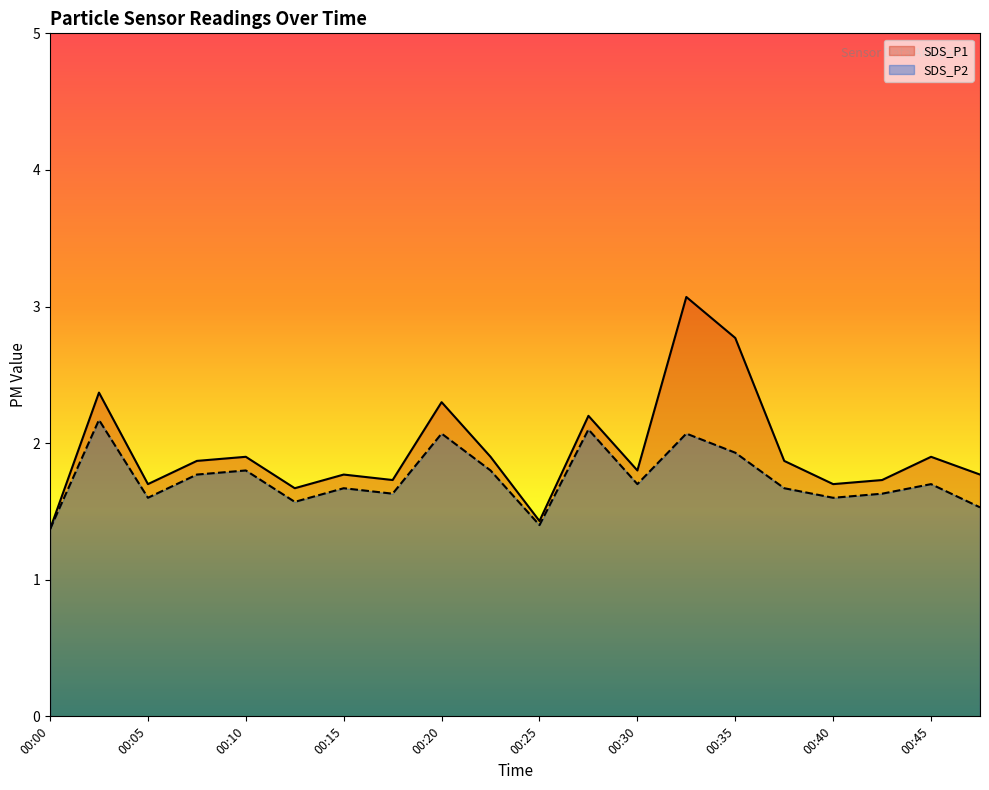

How many lines are shown in the chart?

2